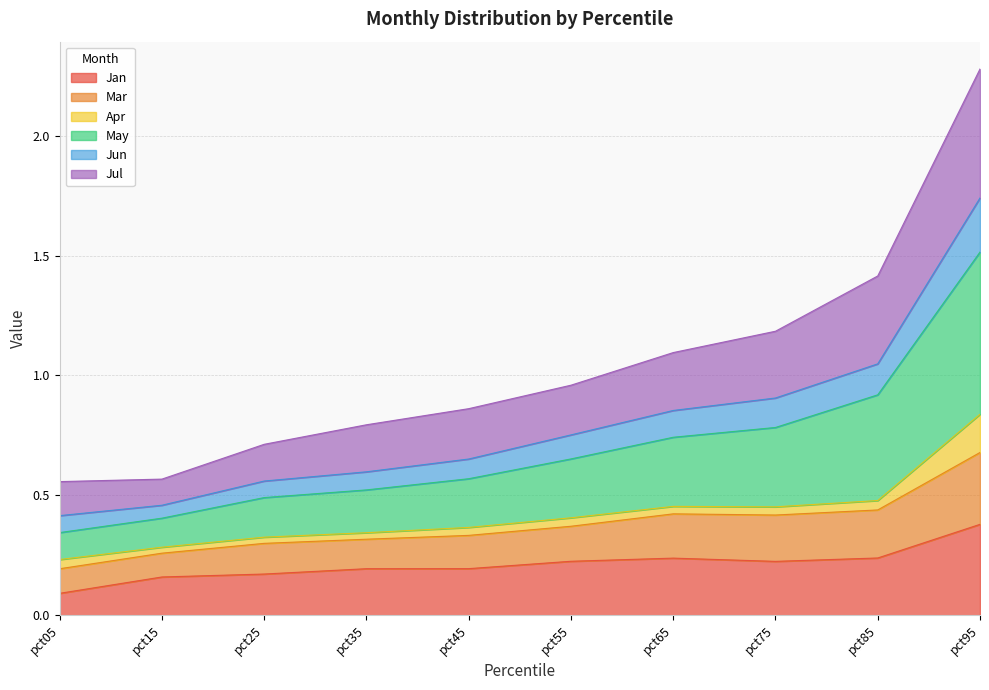

Which category has the lowest value in the Jan series?

pct05